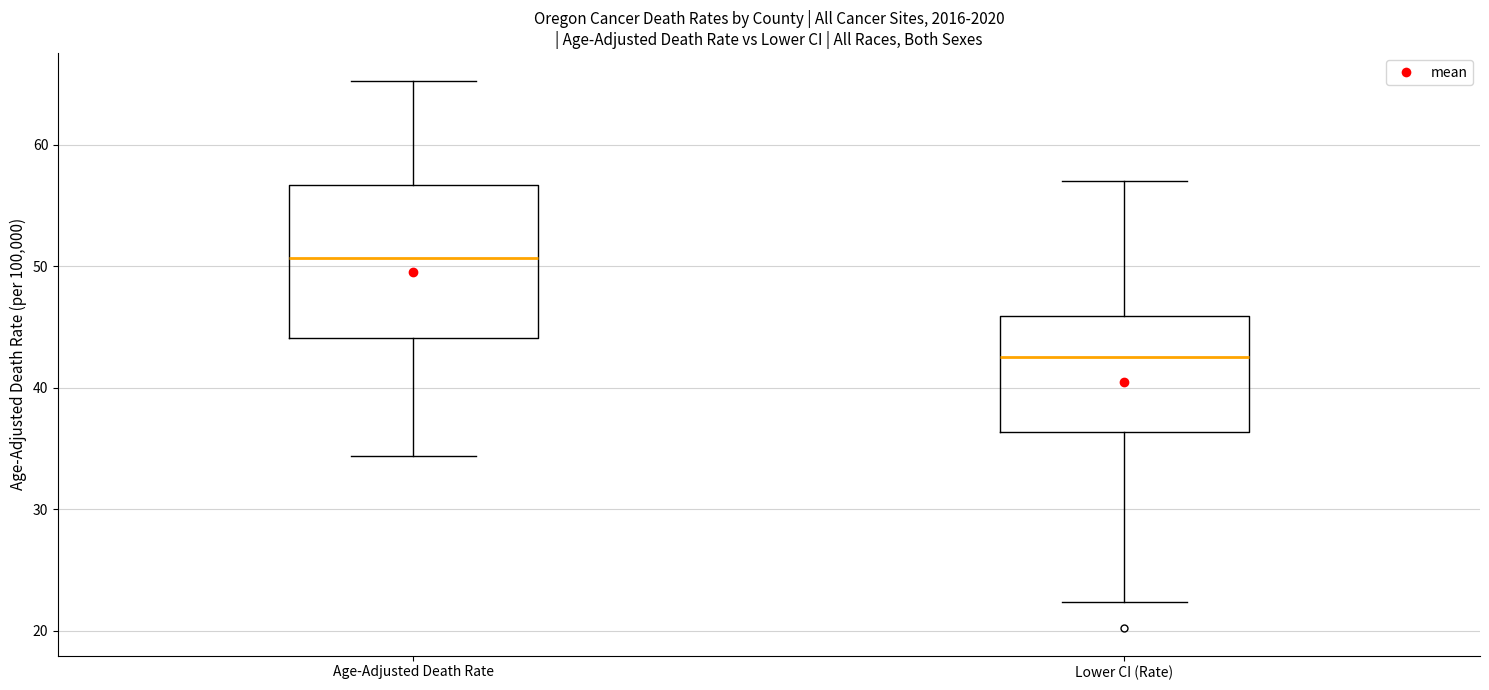

Comparing the boxes themselves (not the whiskers), which one is the tallest?

Age-Adjusted Death Rate